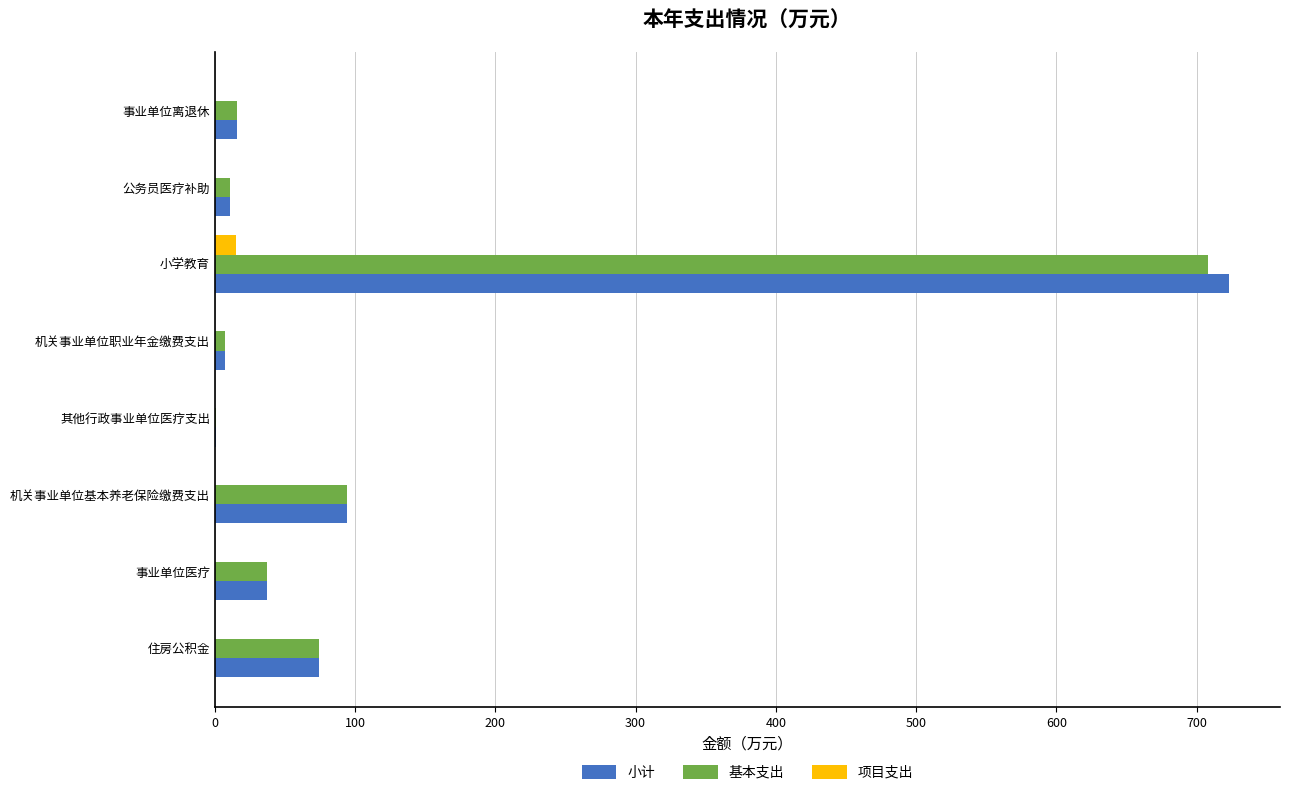

Which series changed the most between 小学教育 and 事业单位离退休?

小计